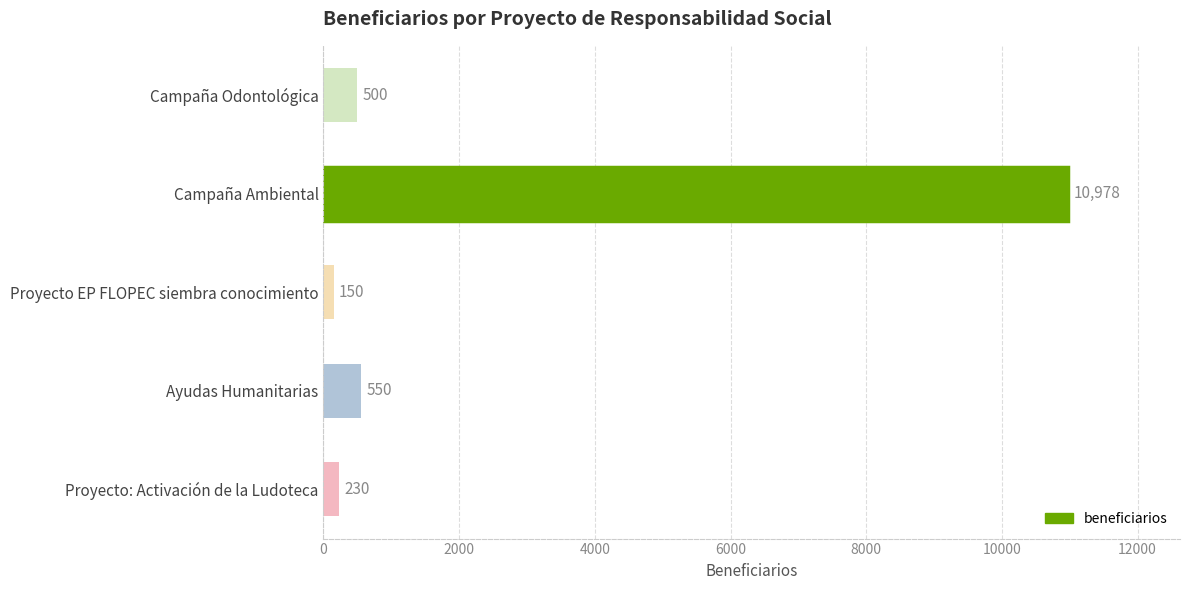

How many distinct data groups are displayed?

1